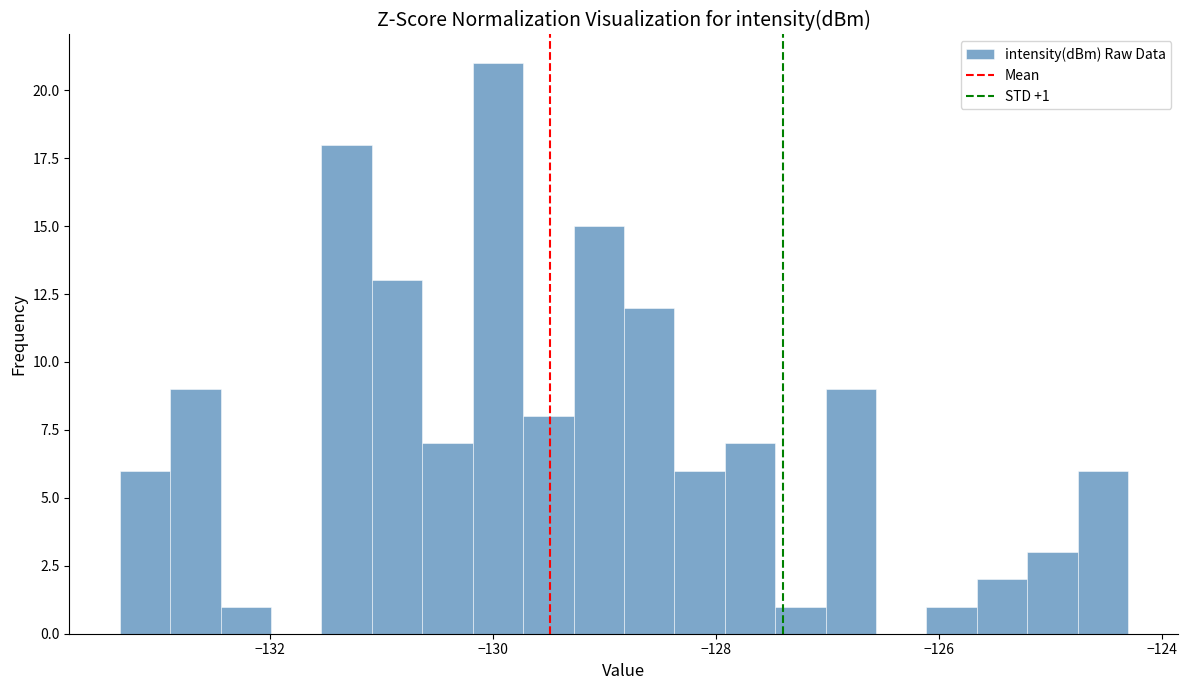

Read against the x-axis, roughly where is the centre of the tallest bar?

-130.0